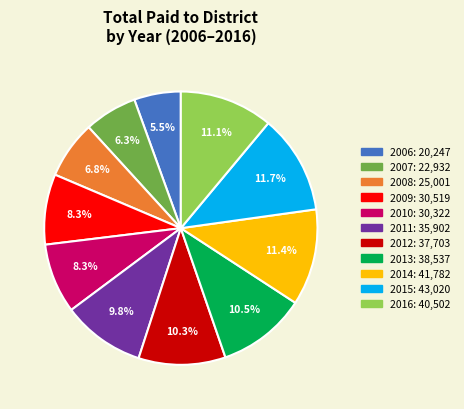

To the nearest percent, what is the combined percentage of 2009 and 2014?

20%